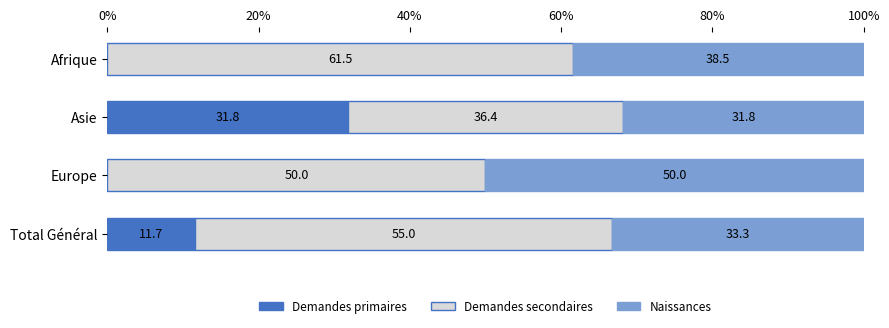

Is it true that Demandes primaires equals 31.8 at Asie?

True